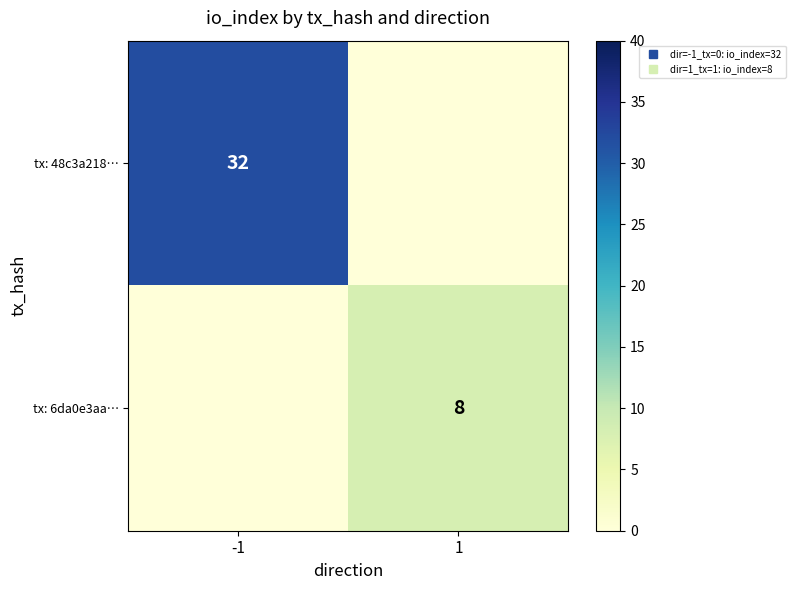

True or false: tx: 6da0e3aa… has a value of 4 at -1.

False